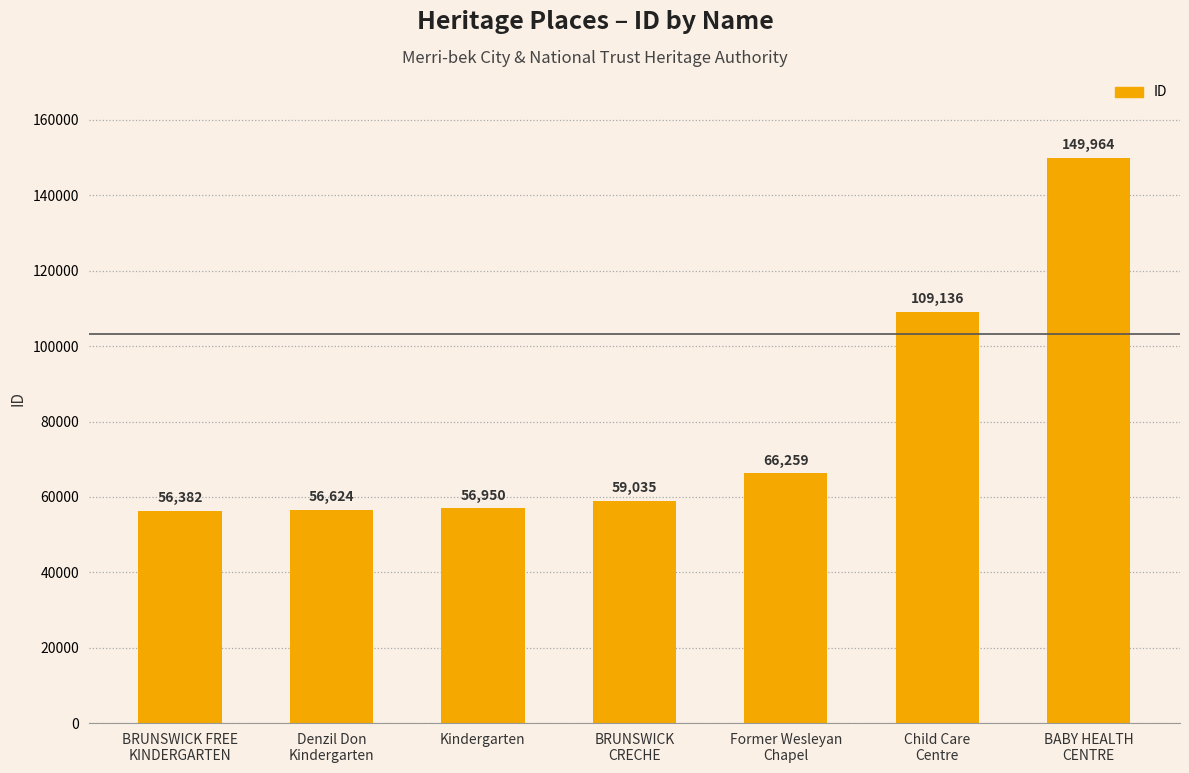

What is the maximum value shown in the chart?

149964